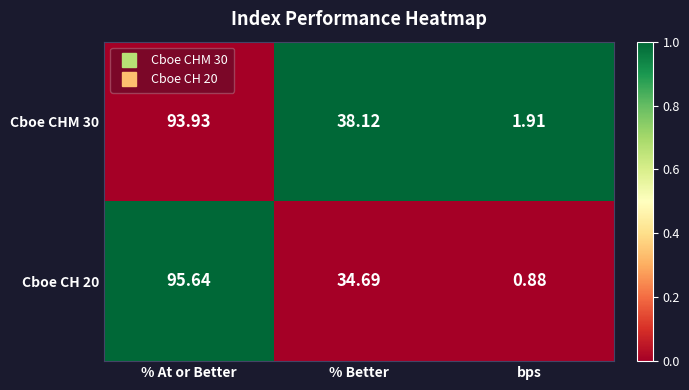

At which category is the sum across all series the highest?

% At or Better